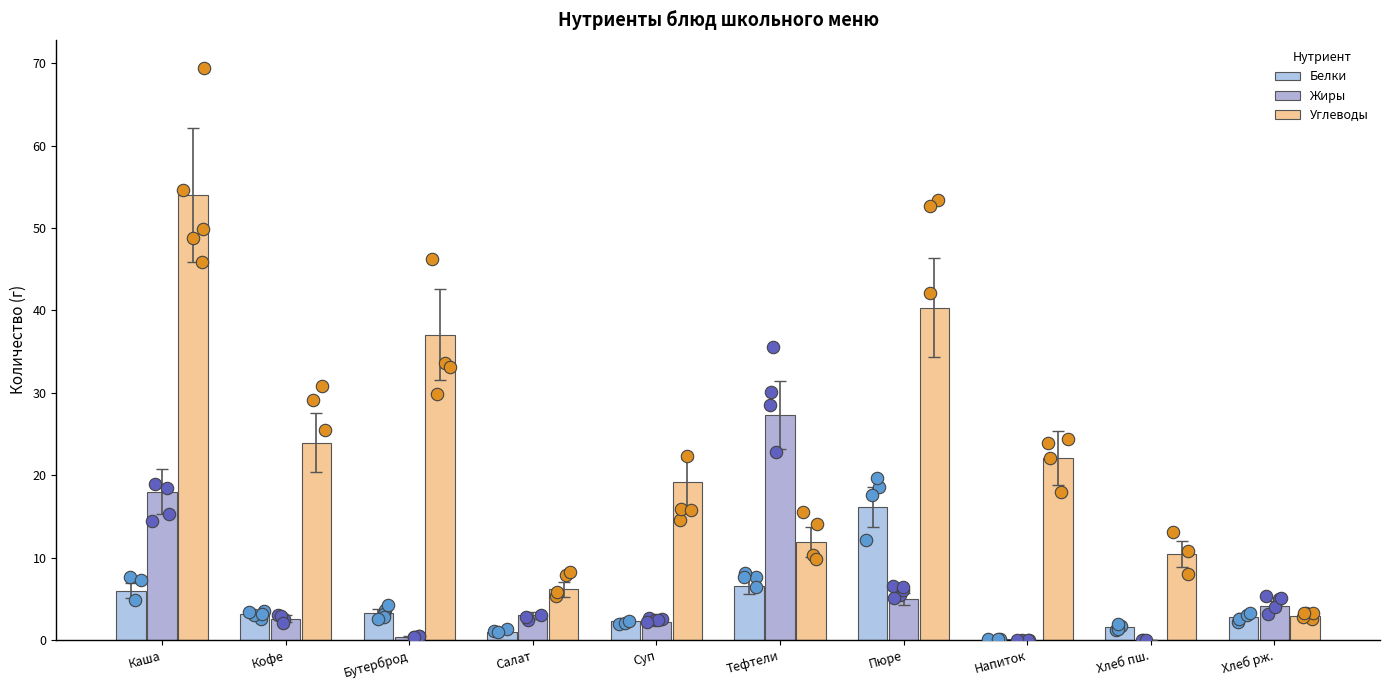

Which series contains the highest Y value?

Углеводы